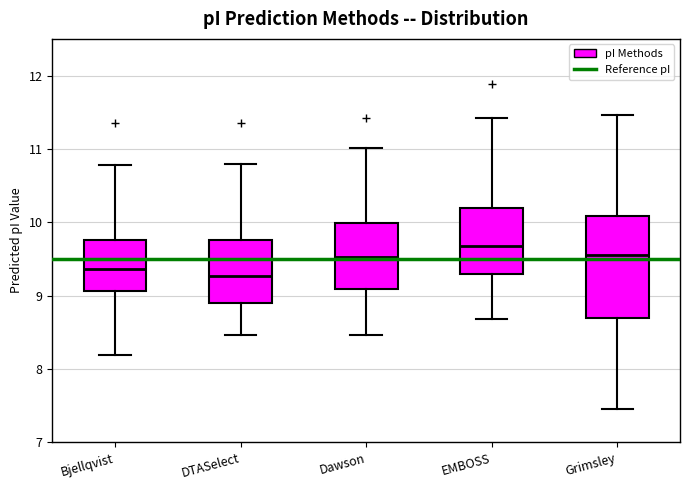

Reading left to right, transcribe this box plot: for each box, give where its median line is, the range the box spans, and where its two whiskers end, as read against the y-axis. The values are not printed on the chart, so give them approximately, as read against the axis.

Bjellqvist: median 9.4, box 9.1 to 9.8, whiskers 8.2 to 10.8
DTASelect: median 9.3, box 8.9 to 9.8, whiskers 8.5 to 10.8
Dawson: median 9.5, box 9.1 to 10.0, whiskers 8.5 to 11.0
EMBOSS: median 9.7, box 9.3 to 10.2, whiskers 8.7 to 11.4
Grimsley: median 9.6, box 8.7 to 10.1, whiskers 7.5 to 11.5